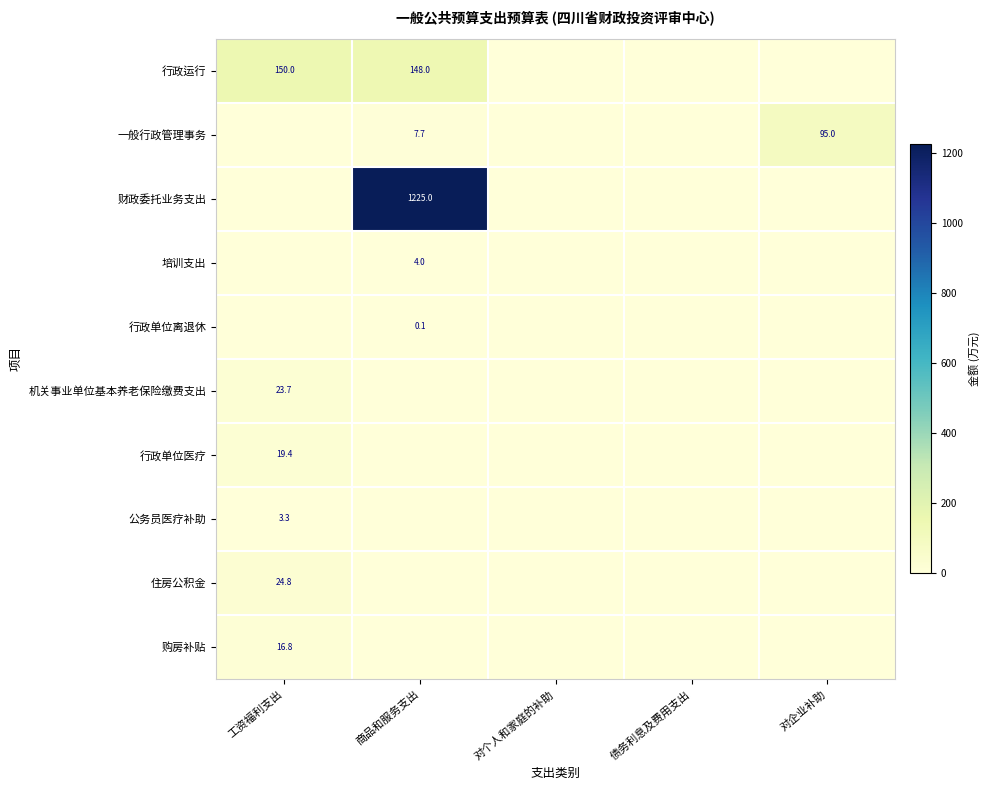

What is the sum of the 一般行政管理事务 values at 对企业补助 and 商品和服务支出?

102.7